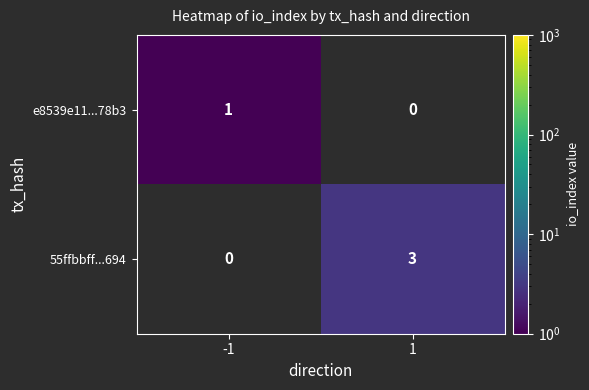

The value of e8539e11...78b3 at -1 is 1.6. True or false?

False